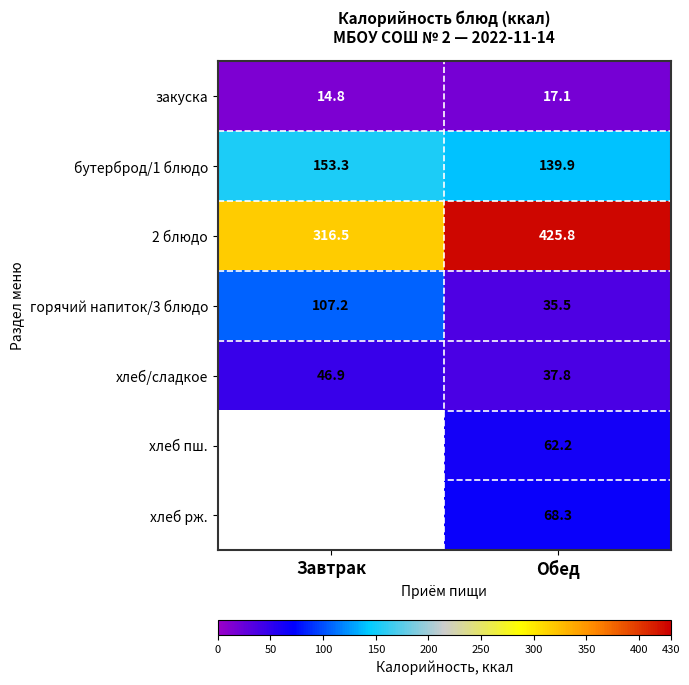

What is the difference between the бутерброд/1 блюдо values at Завтрак and Обед?

13.4